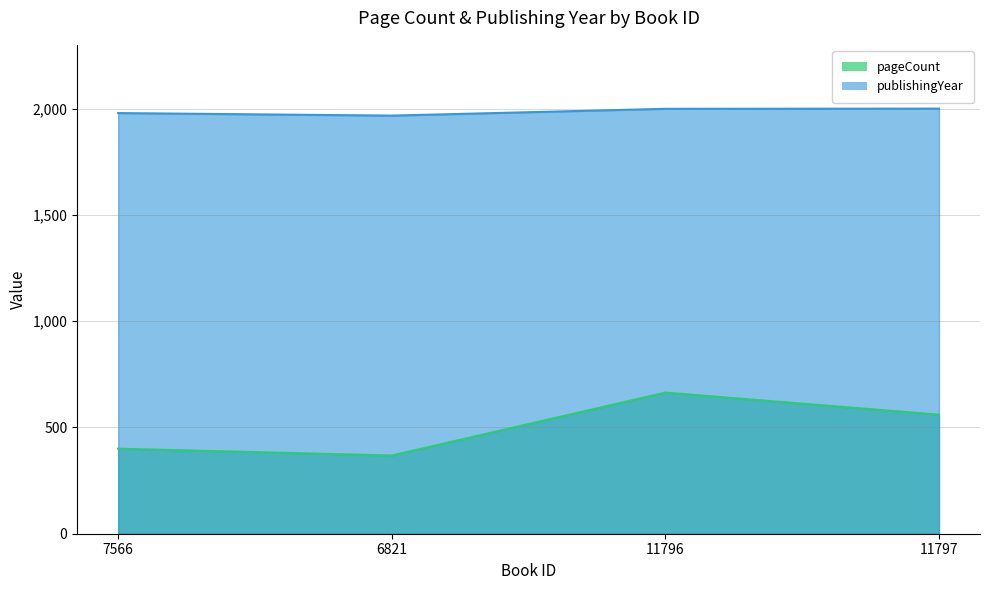

Count the number of data series in this chart.

2